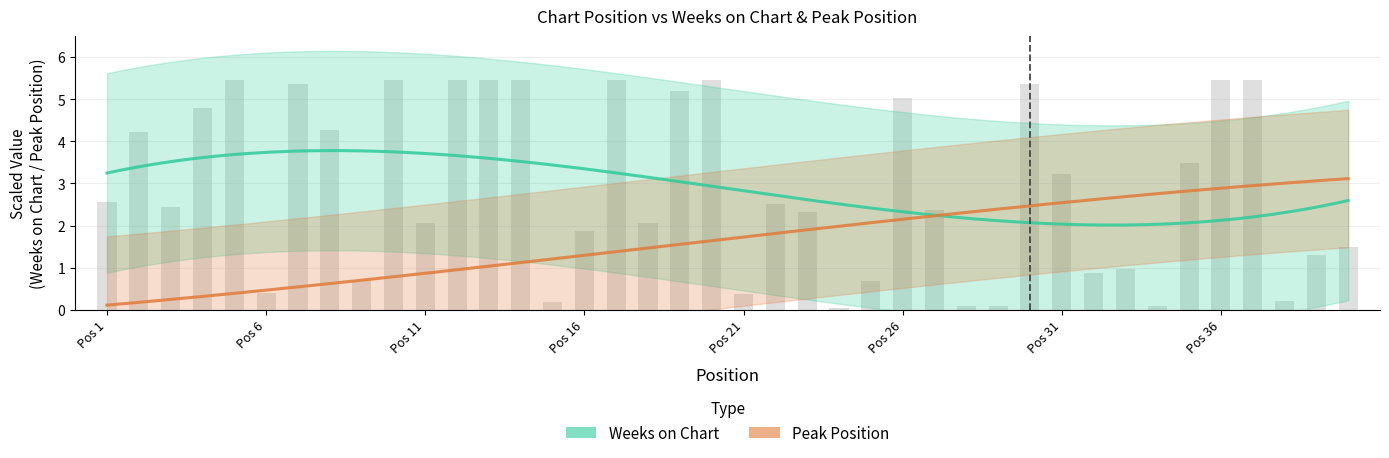

List the labels in order of value, largest first.

5, 10, 12, 13, 14, 17, 20, 36, 37, 7, 30, 19, 26, 4, 8, 2, 35, 31, 1, 22, 3, 27, 23, 11, 18, 16, 40, 39, 33, 32, 9, 25, 6, 21, 38, 15, 28, 29, 34, 24